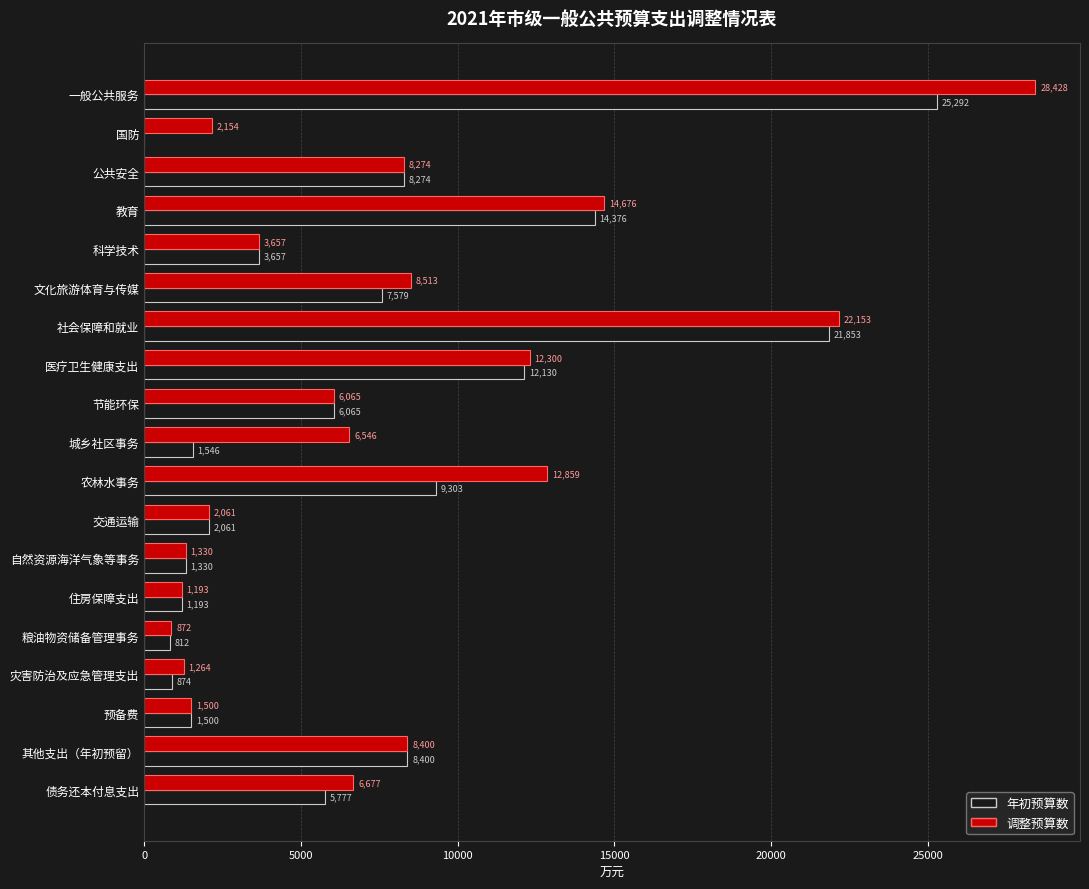

What is the maximum value shown in the chart?

28428.0